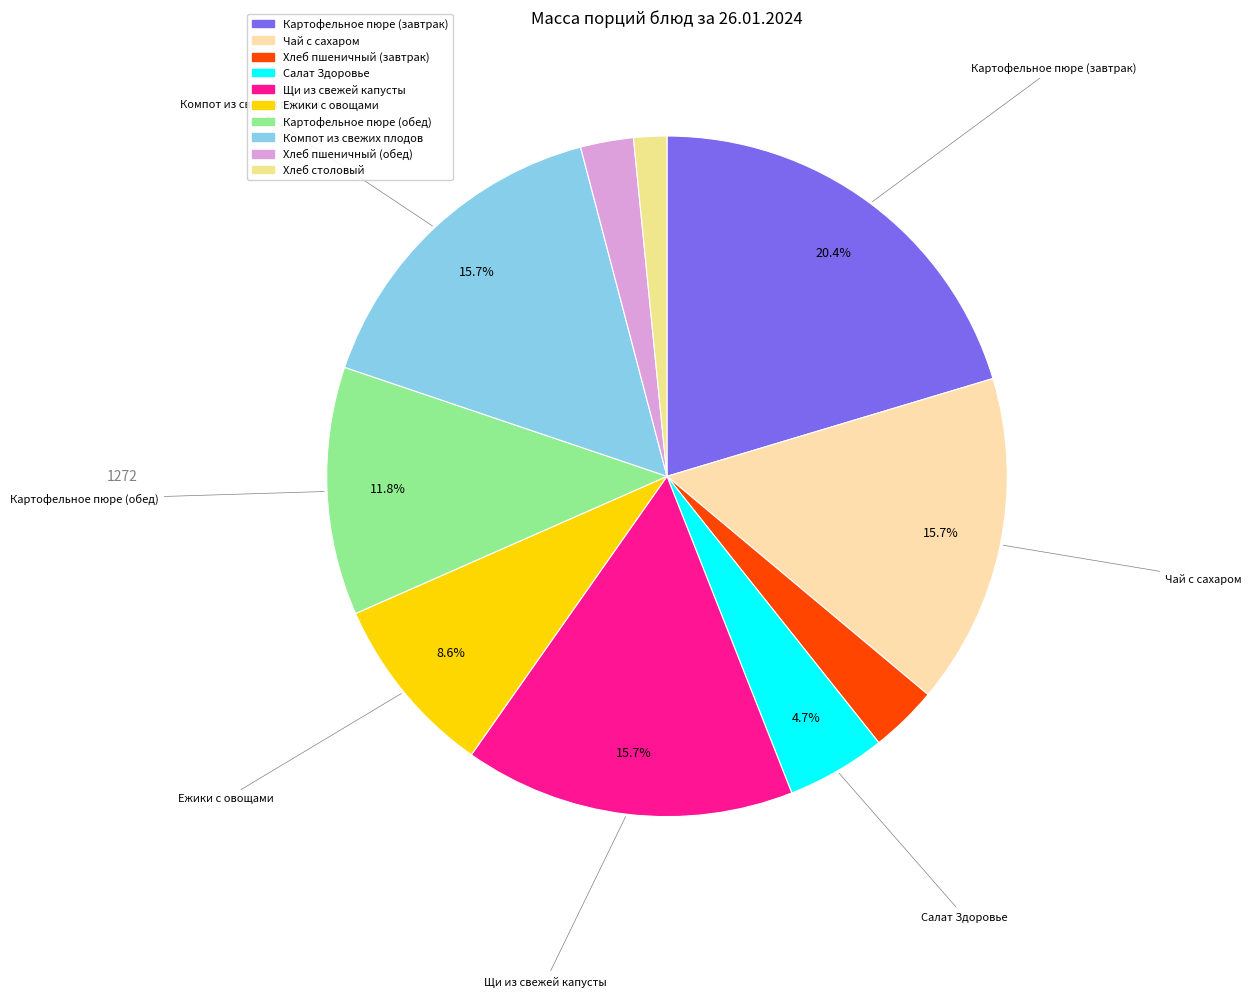

Which has a higher value, Компот из свежих плодов or Картофельное пюре (обед)?

Компот из свежих плодов